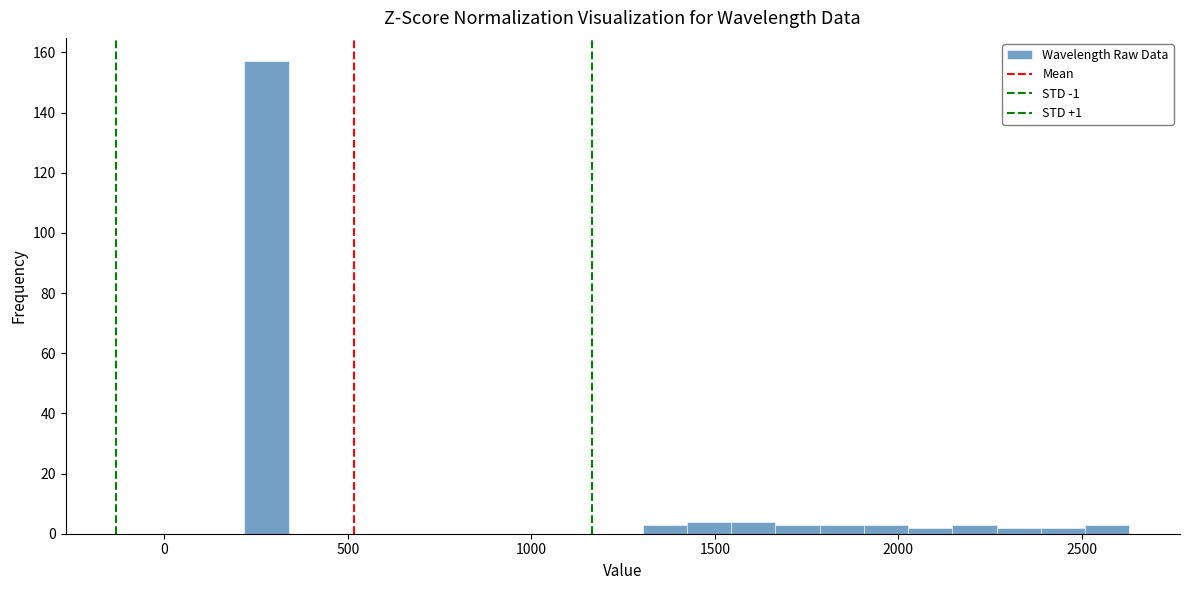

Around what value on the x-axis is the tallest bar? Give the approximate position of its centre, as read against the axis.

300